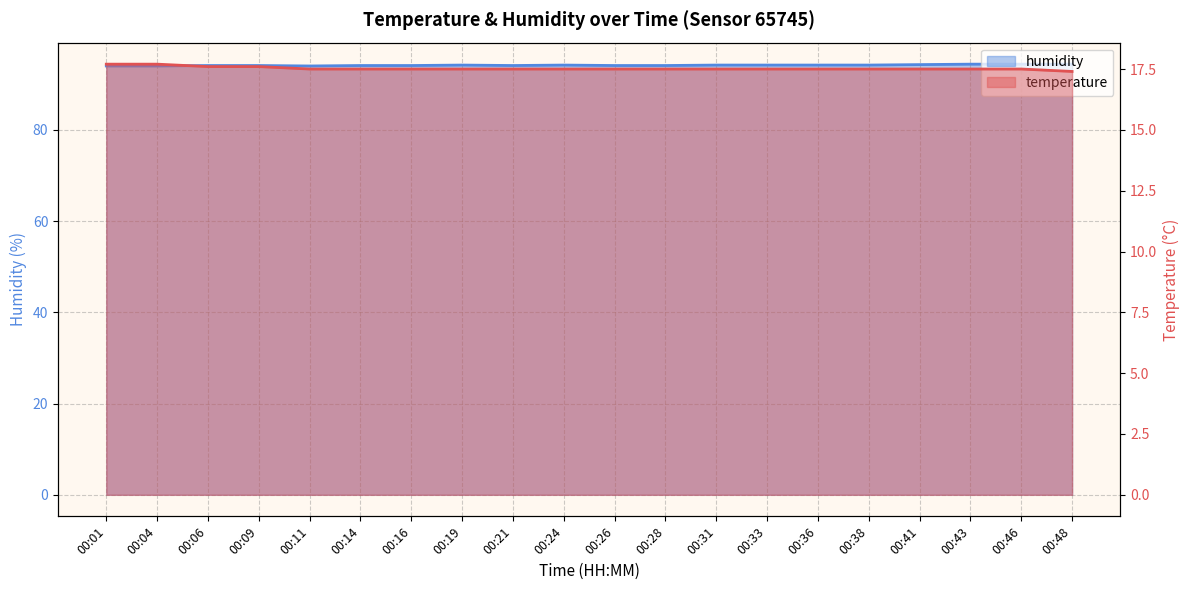

What is the minimum value for temperature?

17.4